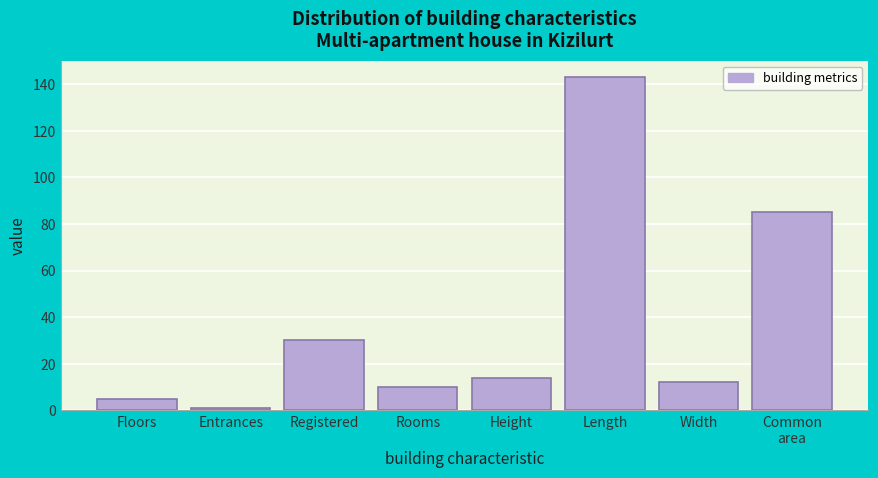

Reading left to right, transcribe all the data shown in this chart.

5	1	30	10	14	143	12	85